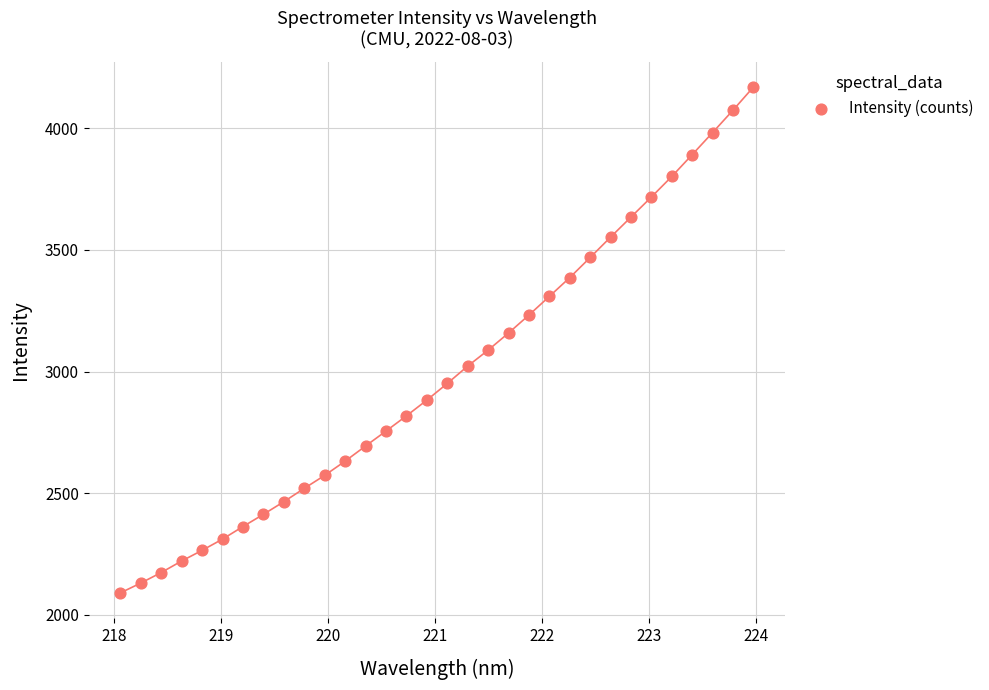

What is the range of X values (max minus min)?

5.9